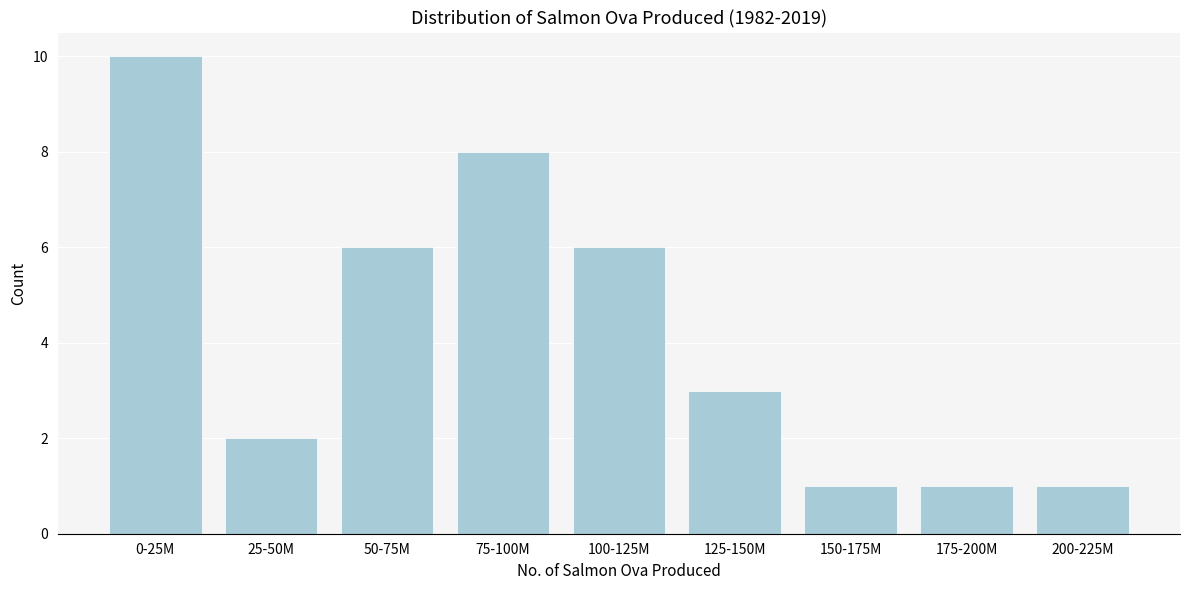

Reading left to right, transcribe all the data shown in this chart.

0-25M=10	25-50M=2	50-75M=6	75-100M=8	100-125M=6	125-150M=3	150-175M=1	175-200M=1	200-225M=1